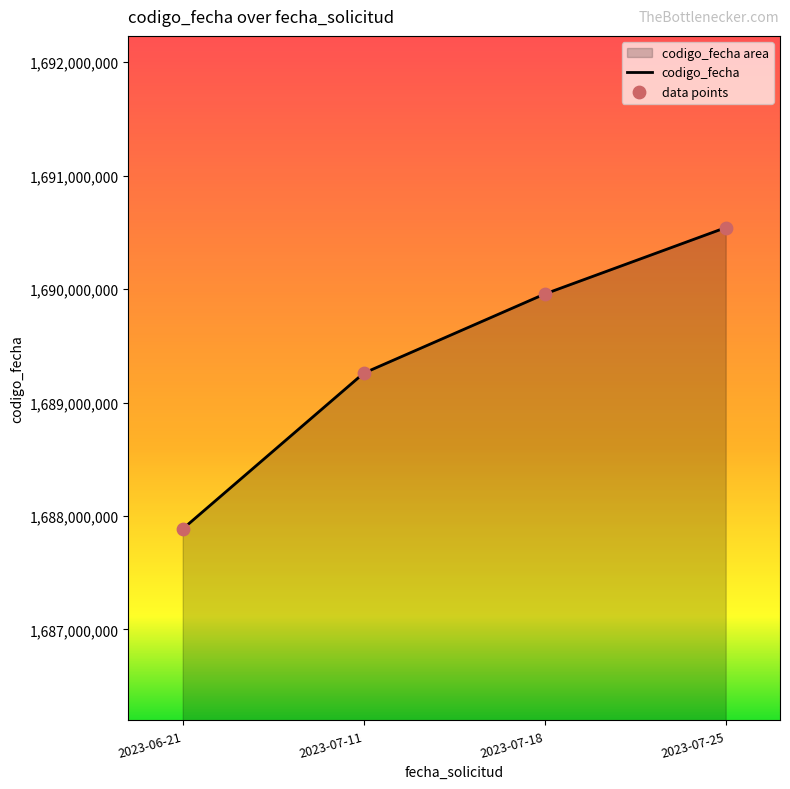

Which series has the largest Y range (max minus min)?

codigo_fecha